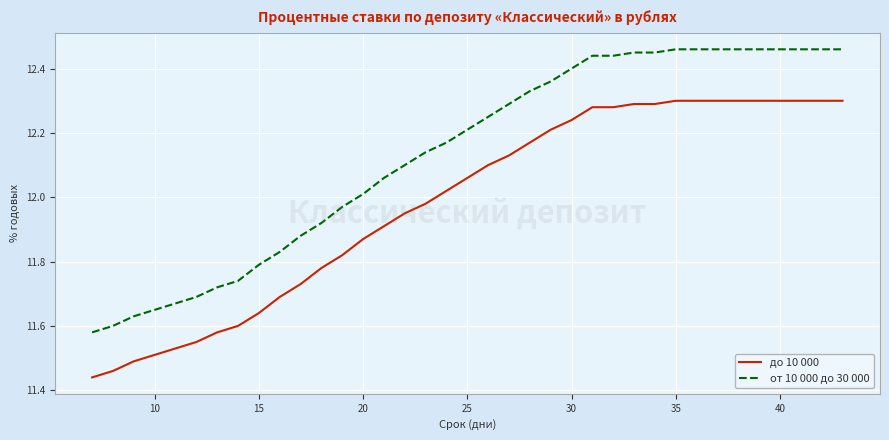

How many distinct data groups are displayed?

2